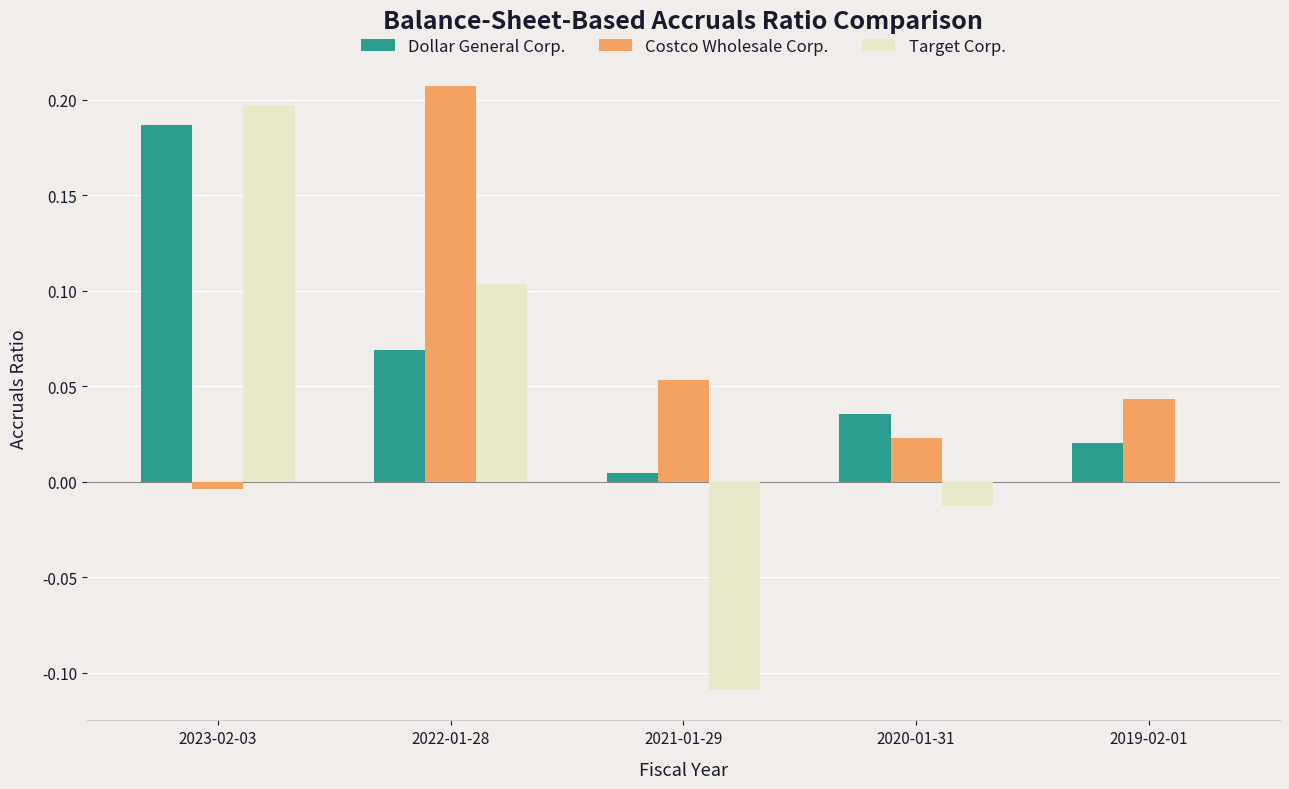

True or false: Costco Wholesale Corp. has a value of 0.0 at 2020-01-31.

True